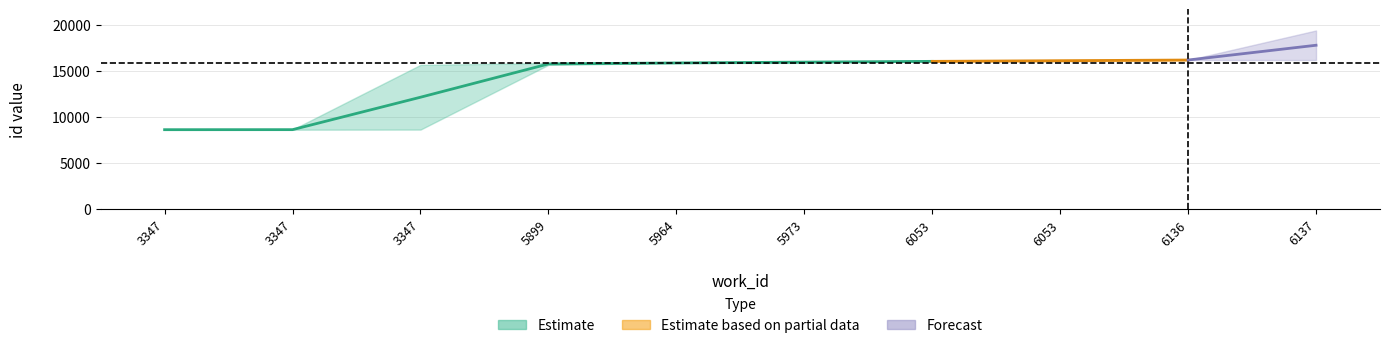

What is the smallest value displayed?

8620